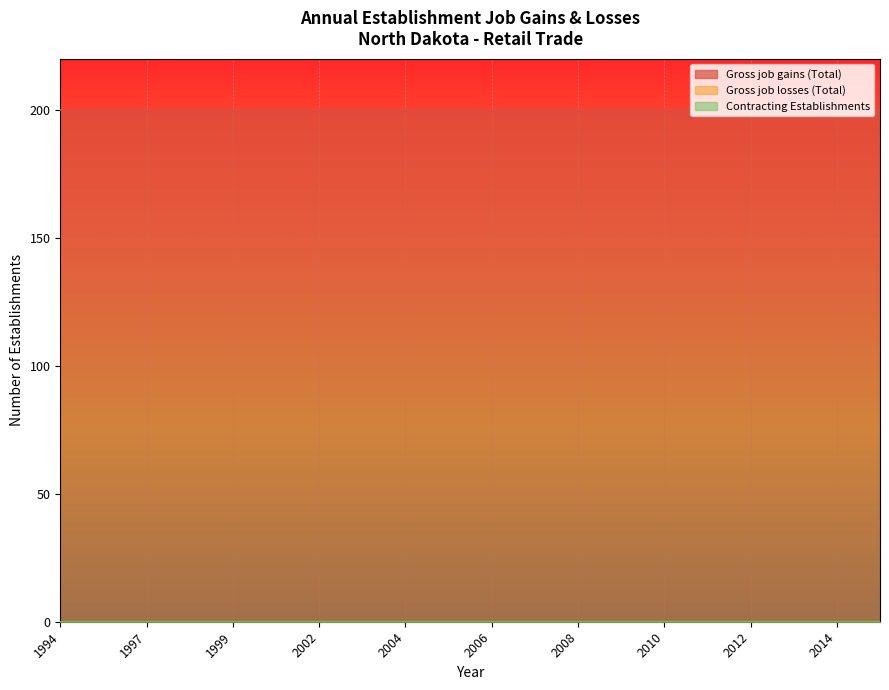

True or false: Gross job gains (Total) and Contracting Establishments intersect in this chart.

False